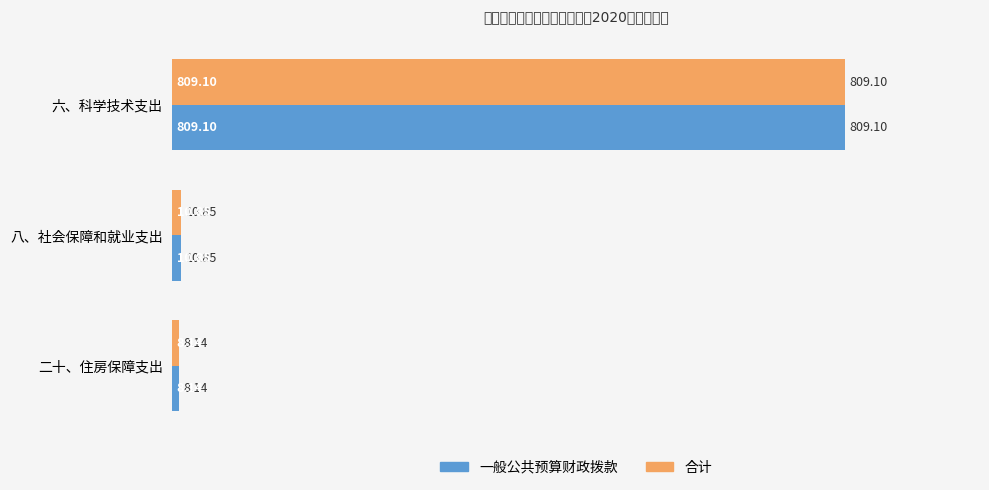

What is the total value across all series at 二十、住房保障支出?

16.3